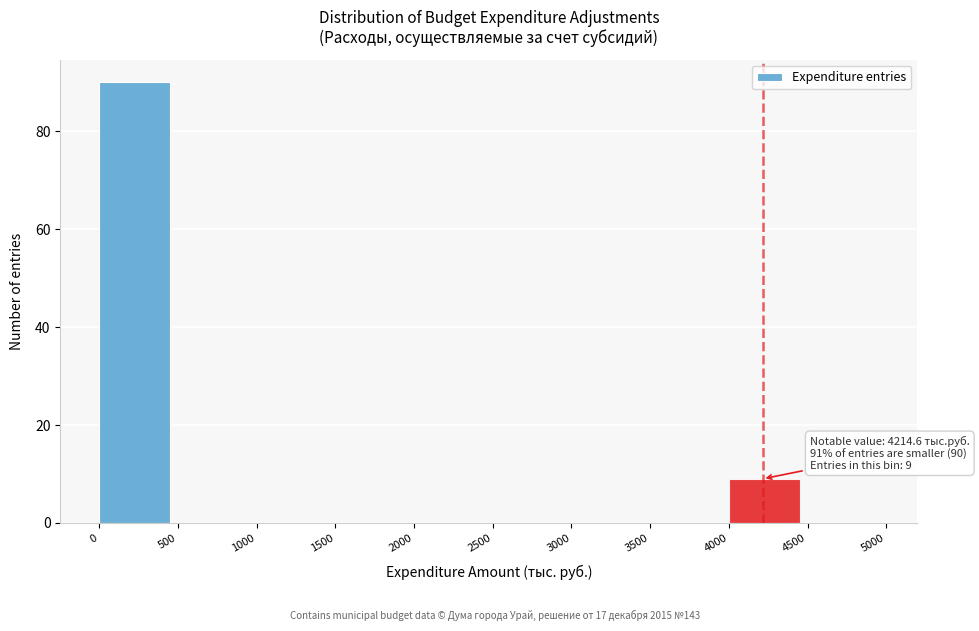

Which range on the x-axis has the tallest bar?

0 to 500